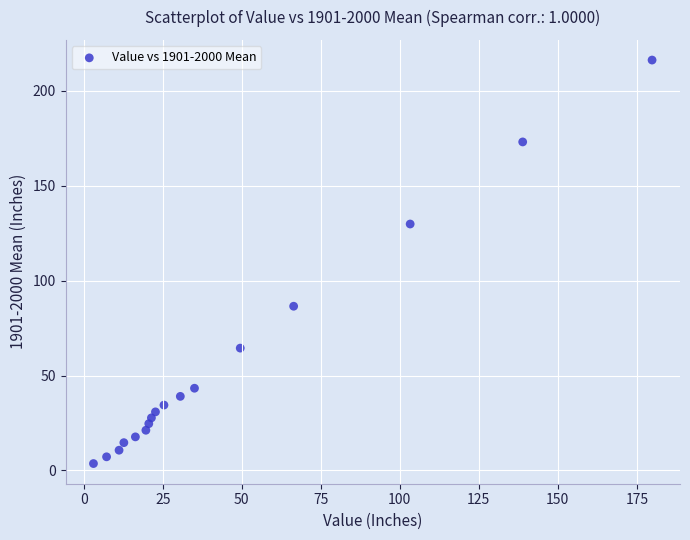

What is the range of Y values (max minus min)?

212.6